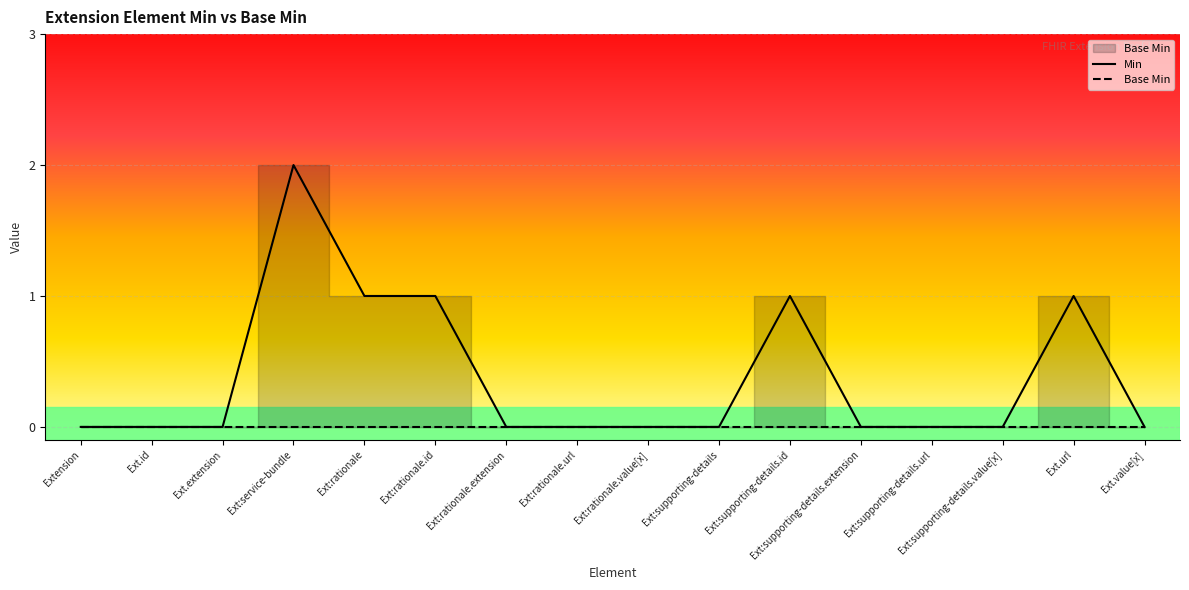

What value does the Min series have at Ext:rationale.id?

1